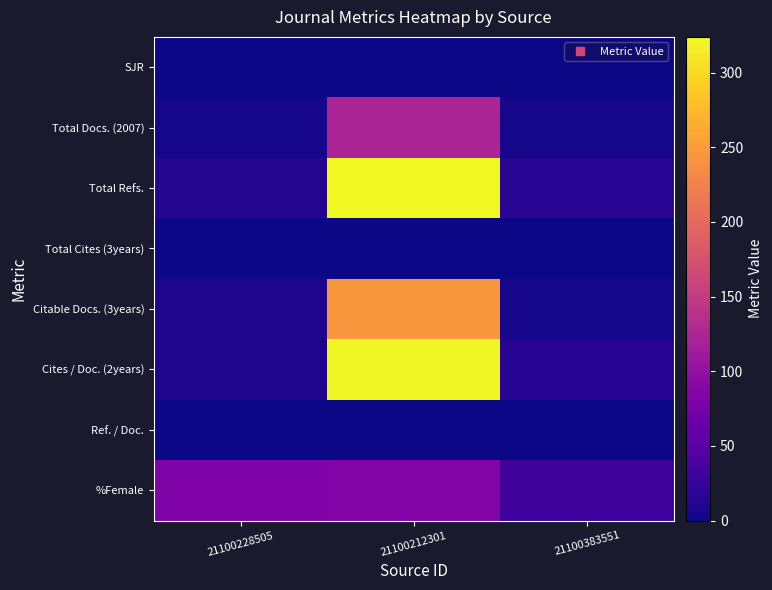

Reading left to right, list all the values displayed in this chart.

SJR: 21100228505=0	21100212301=0	21100383551=0
Total Docs. (2007): 21100228505=5	21100212301=123	21100383551=5
Total Refs.: 21100228505=12	21100212301=324	21100383551=16
Total Cites (3years): 21100228505=0	21100212301=0	21100383551=0
Citable Docs. (3years): 21100228505=10	21100212301=246	21100383551=5
Cites / Doc. (2years): 21100228505=10	21100212301=322	21100383551=15
Ref. / Doc.: 21100228505=0	21100212301=0	21100383551=0
%Female: 21100228505=83	21100212301=86	21100383551=31